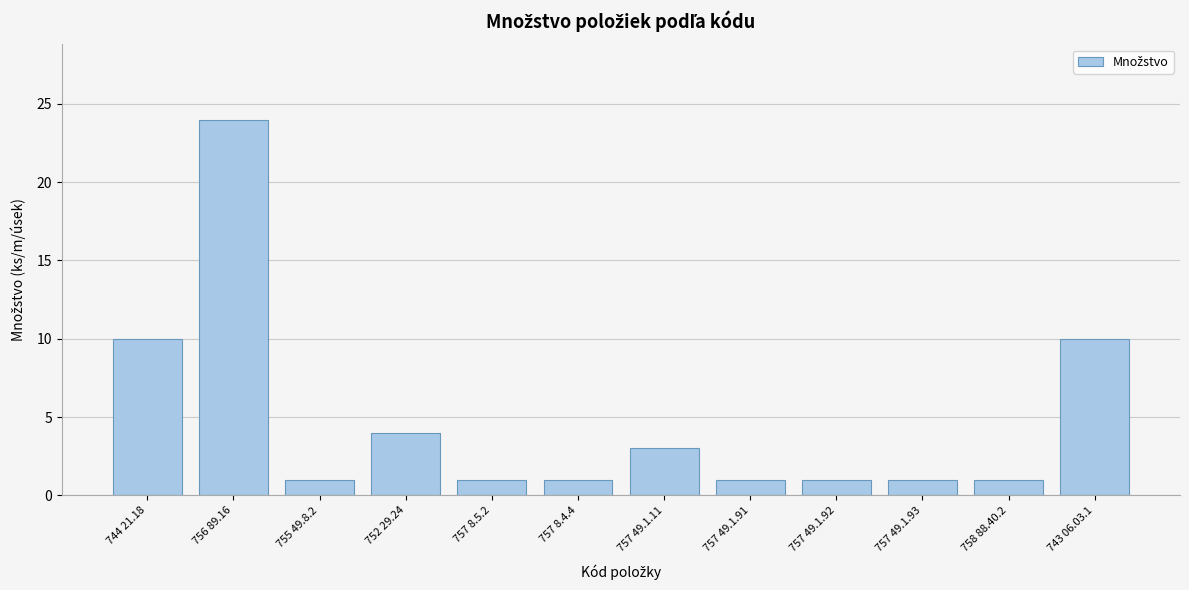

Reading left to right, what are all the values shown in this chart?

744 21.18=10	756 89.16=24	755 49.8.2=1	752 29.24=4	757 8.5.2=1	757 8.4.4=1	757 49.1.11=3	757 49.1.91=1	757 49.1.92=1	757 49.1.93=1	758 88.40.2=1	743 06.03.1=10